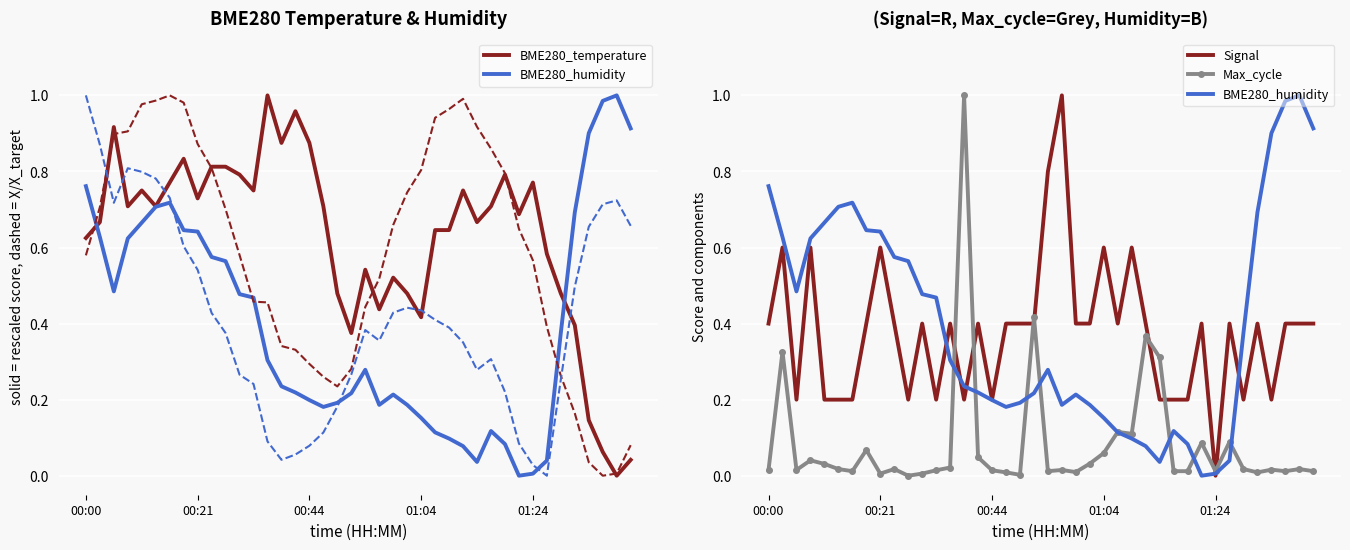

At which category is the sum across all series the highest?

14